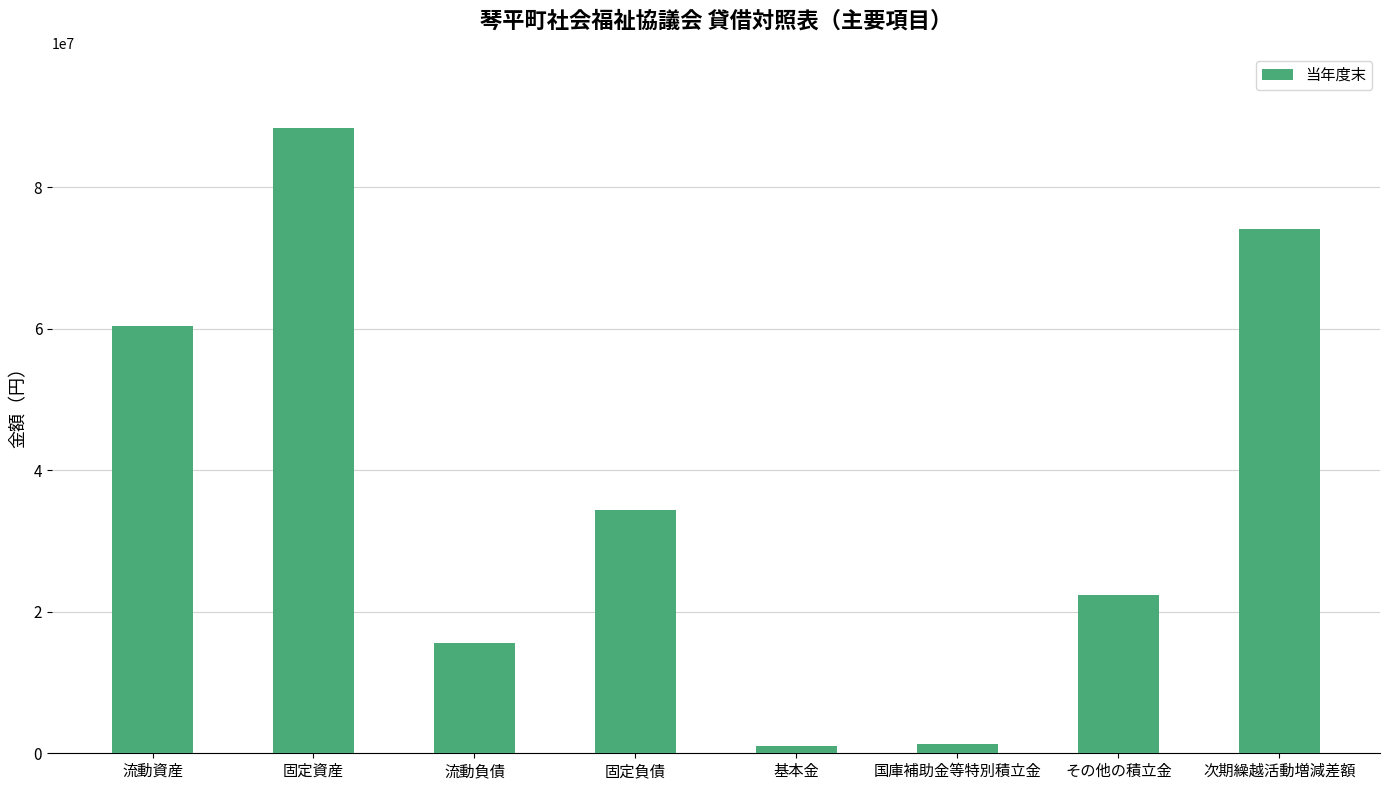

What position from the left is 固定資産?

2